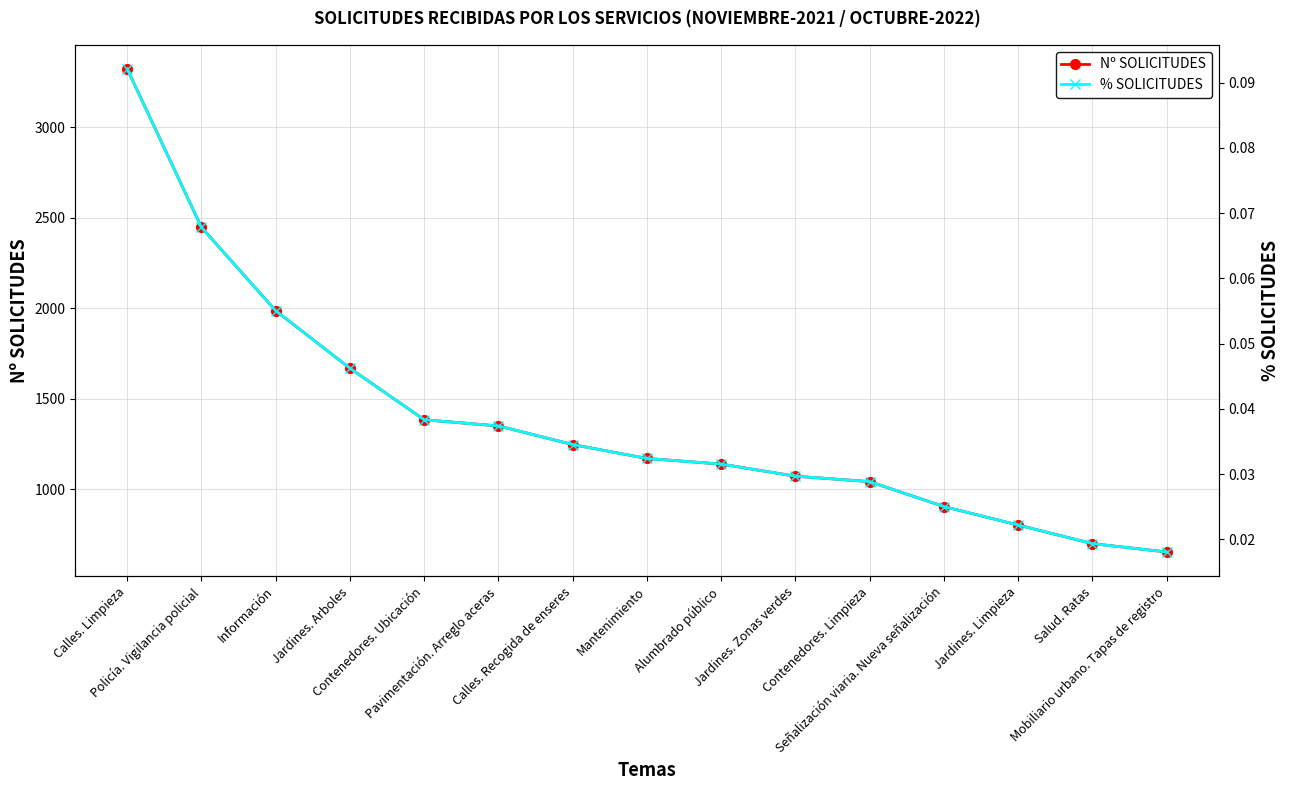

Reading left to right, extract all data points from this chart.

Nº SOLICITUDES: 3323.0	2447.0	1986.0	1668.0	1383.0	1349.0	1246.0	1169.0	1138.0	1071.0	1041.0	903.0	801.0	698.0	652.0
% SOLICITUDES: 0.1	0.1	0.1	0.0	0.0	0.0	0.0	0.0	0.0	0.0	0.0	0.0	0.0	0.0	0.0